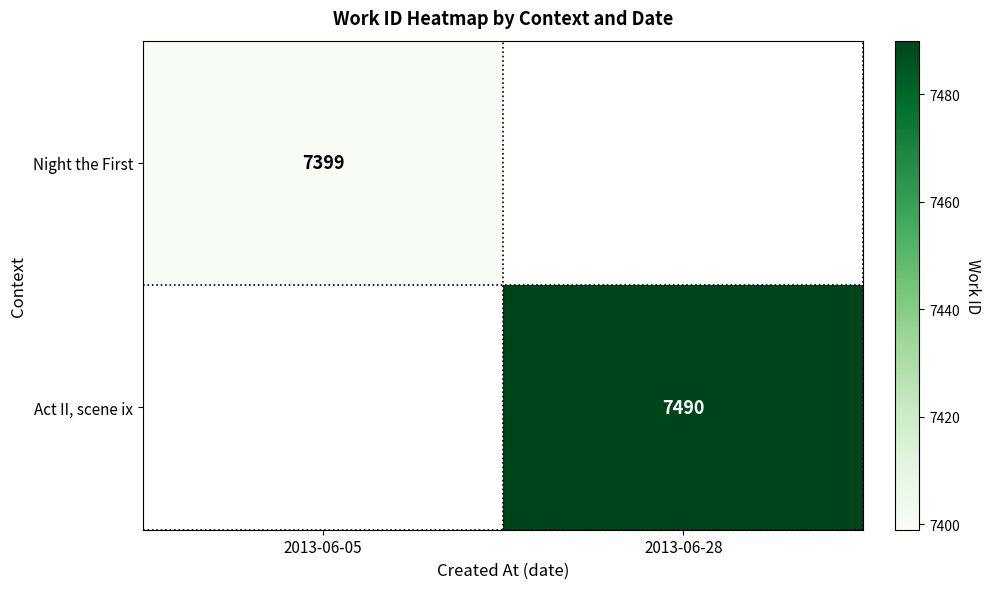

The Night the First series shows 3391.7 at 2013-06-05. True or false?

False